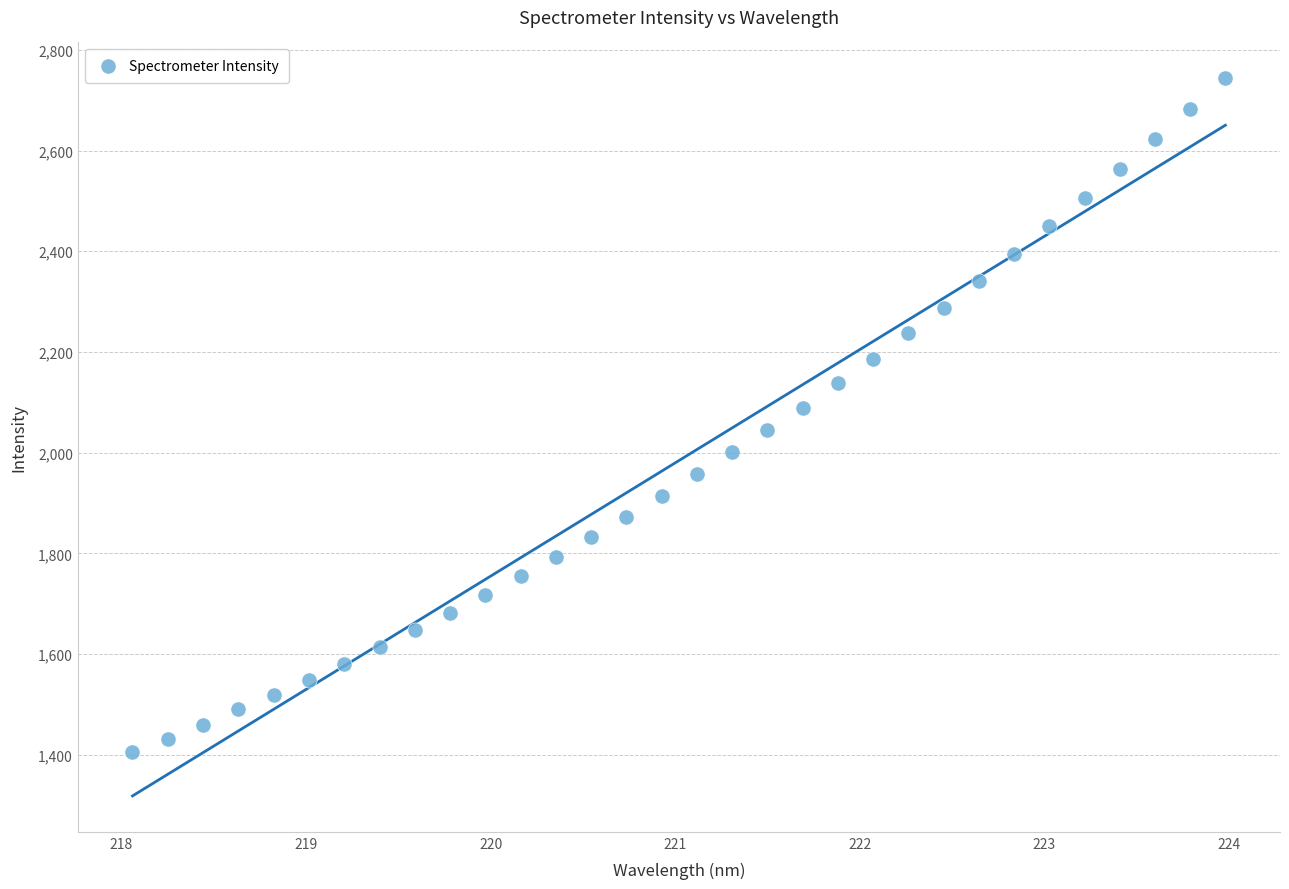

What is the range of Y values (max minus min)?

1337.7